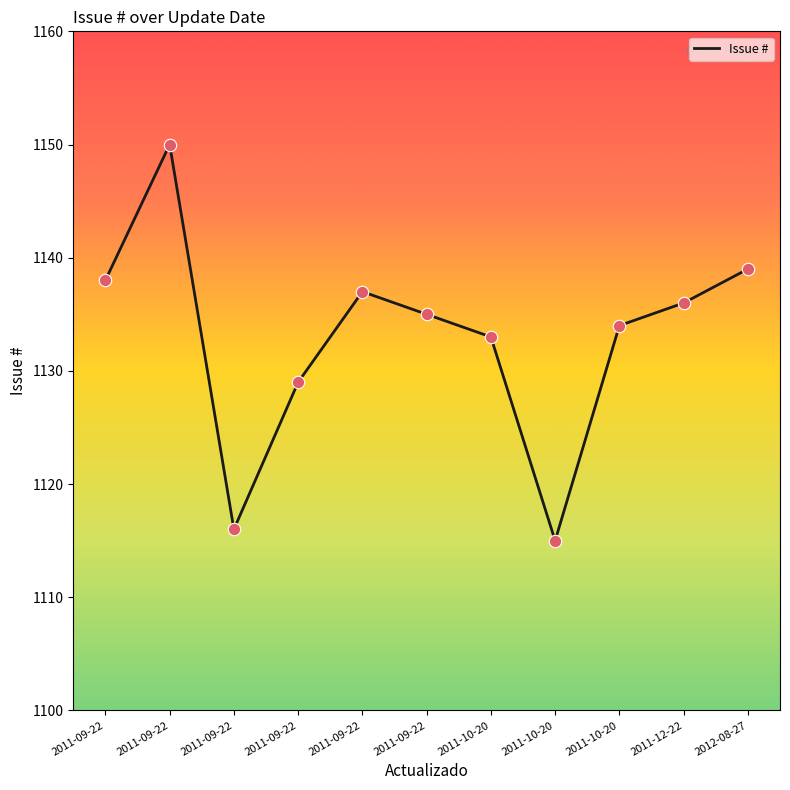

How many lines are shown in the chart?

1